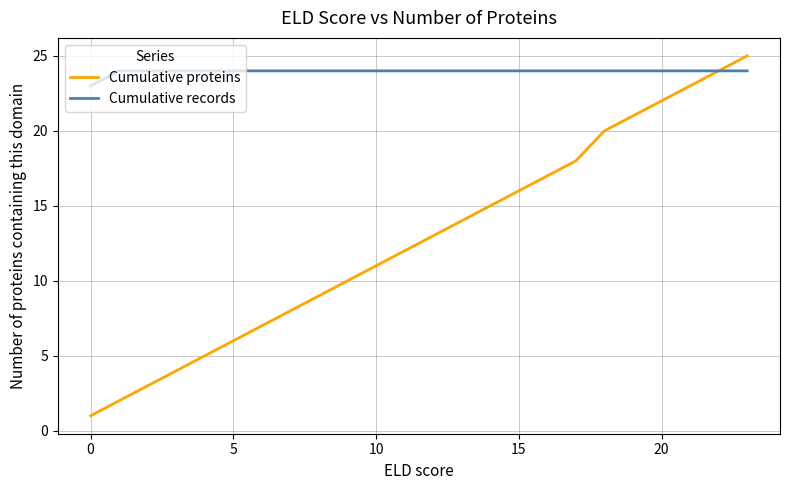

How many lines are shown in the chart?

2